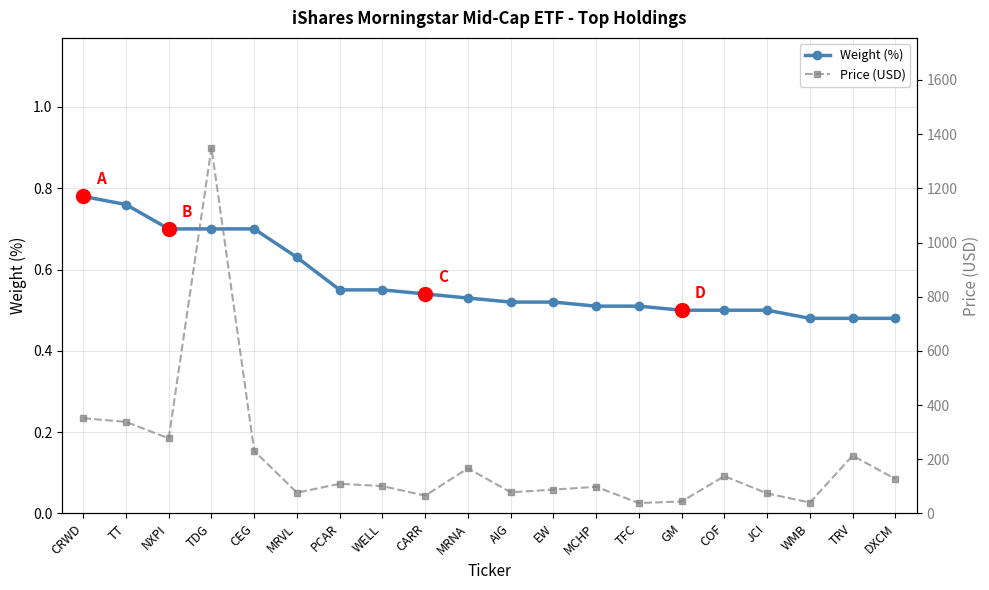

Which series changed the most between WELL and JCI?

Price (USD)